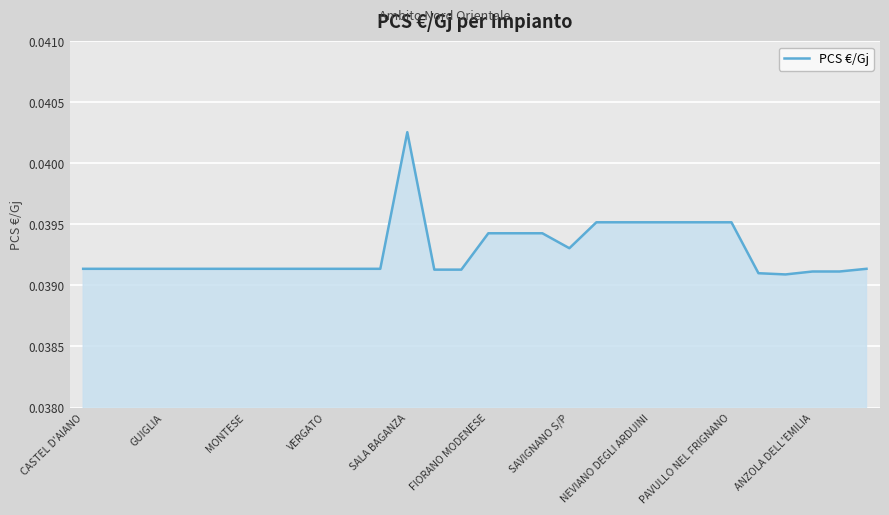

How many lines are shown in the chart?

1